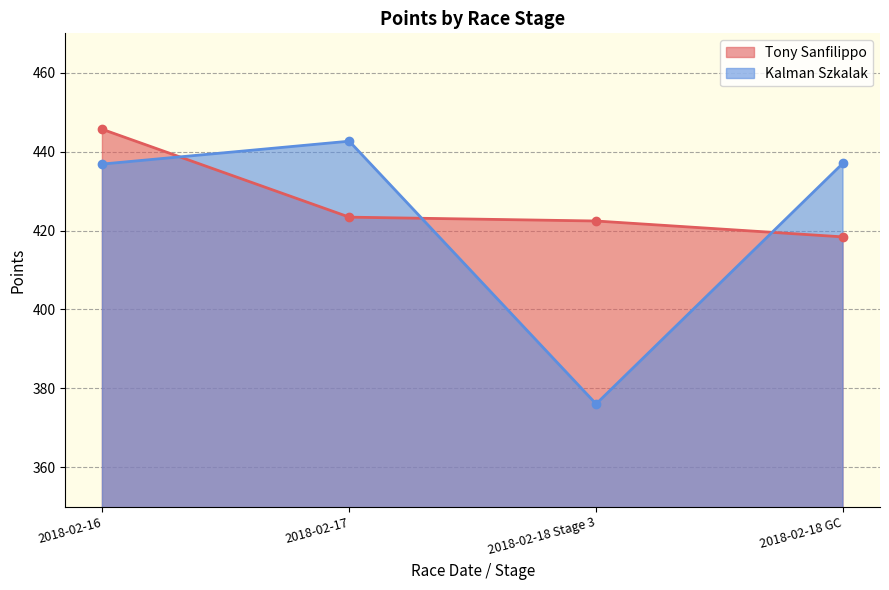

Between 2018-02-16 and 2018-02-18 Stage 3, which is larger?

2018-02-16